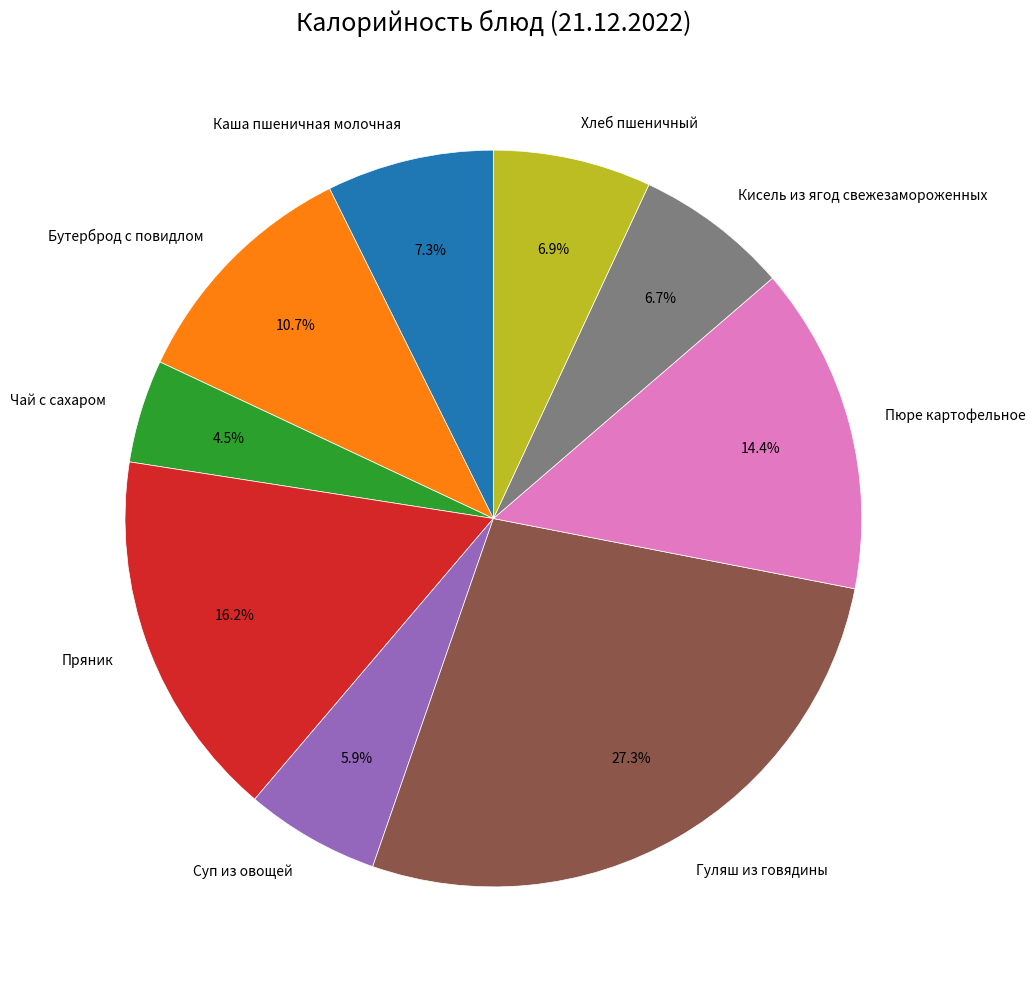

Is there any slice that represents more than half of the pie?

No